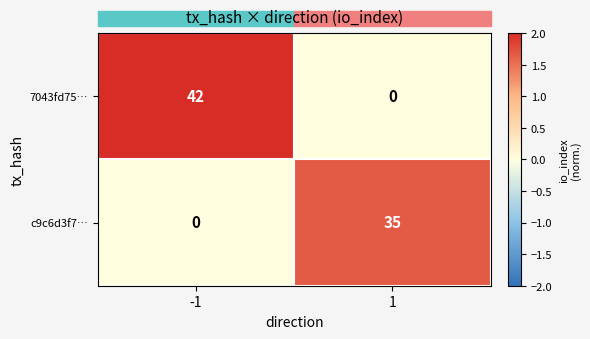

The 7043fd75… series shows 15 at -1. True or false?

False